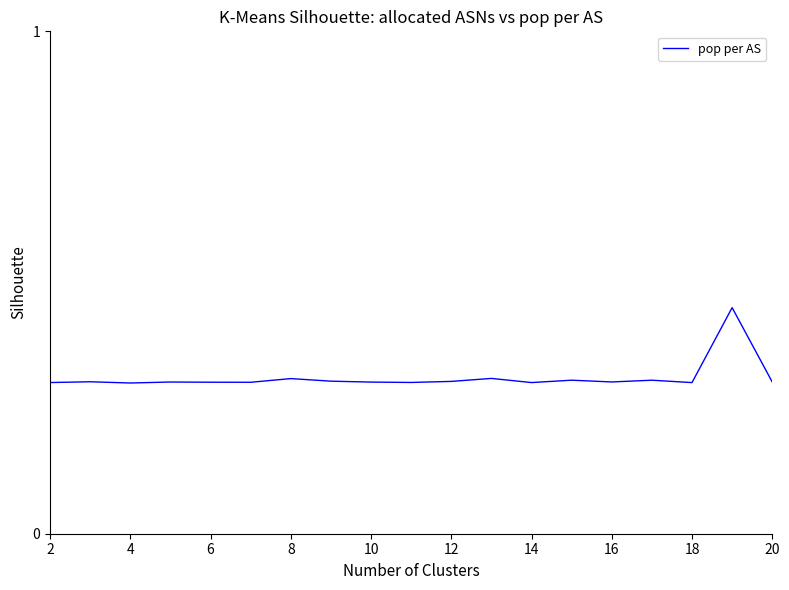

What is the value of the 17th point from the left?

0.3